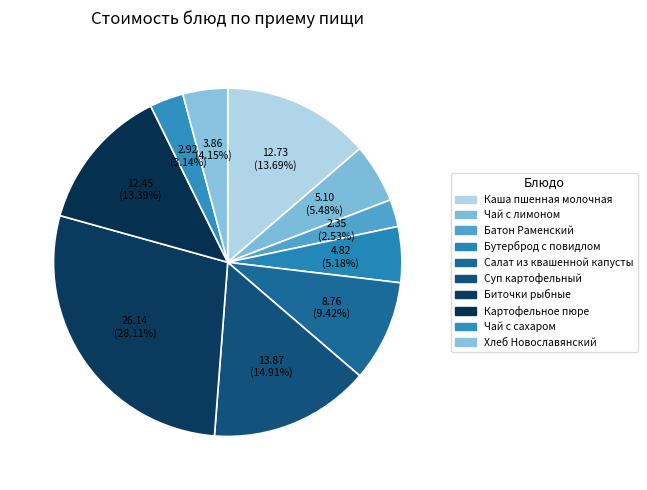

To the nearest percent, what percentage of the pie is Чай с сахаром?

3%